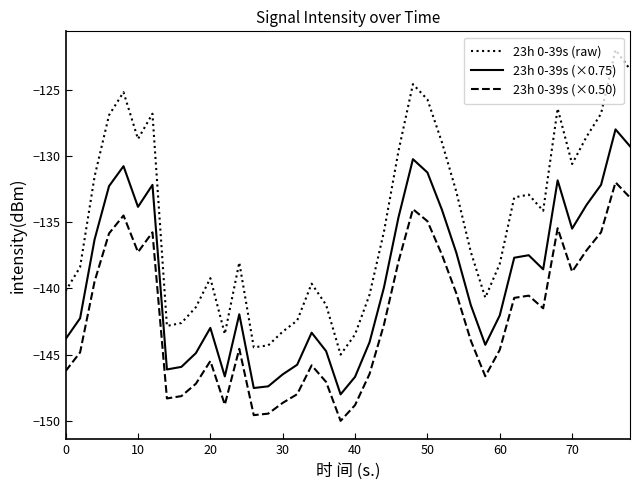

How many values in the 23h 0-39s (raw) series exceed -135?

19